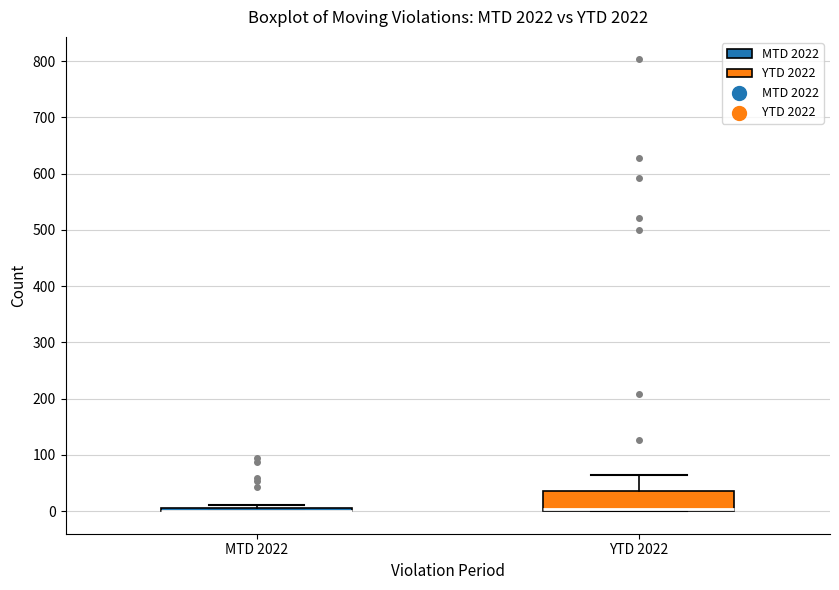

Where is the upper edge of the box for MTD 2022 on the y-axis? The values are not printed on the chart, so give them approximately, as read against the axis.

10